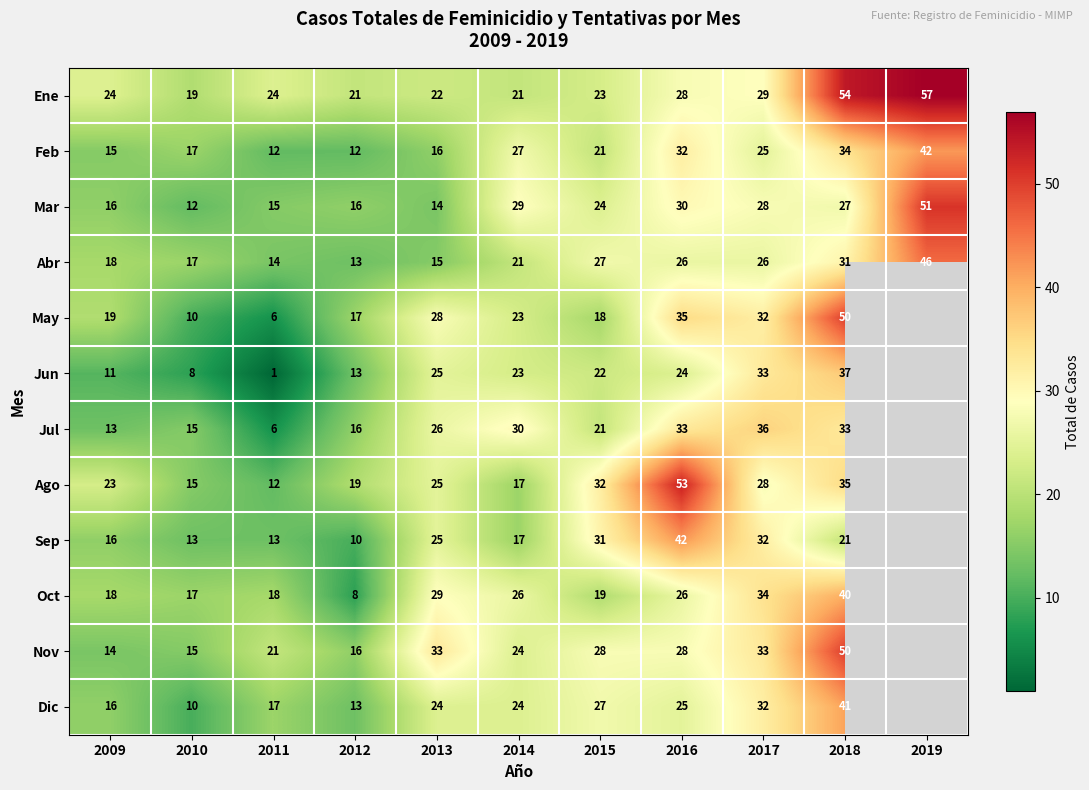

Where is Ene nearest to the value 38?

2017